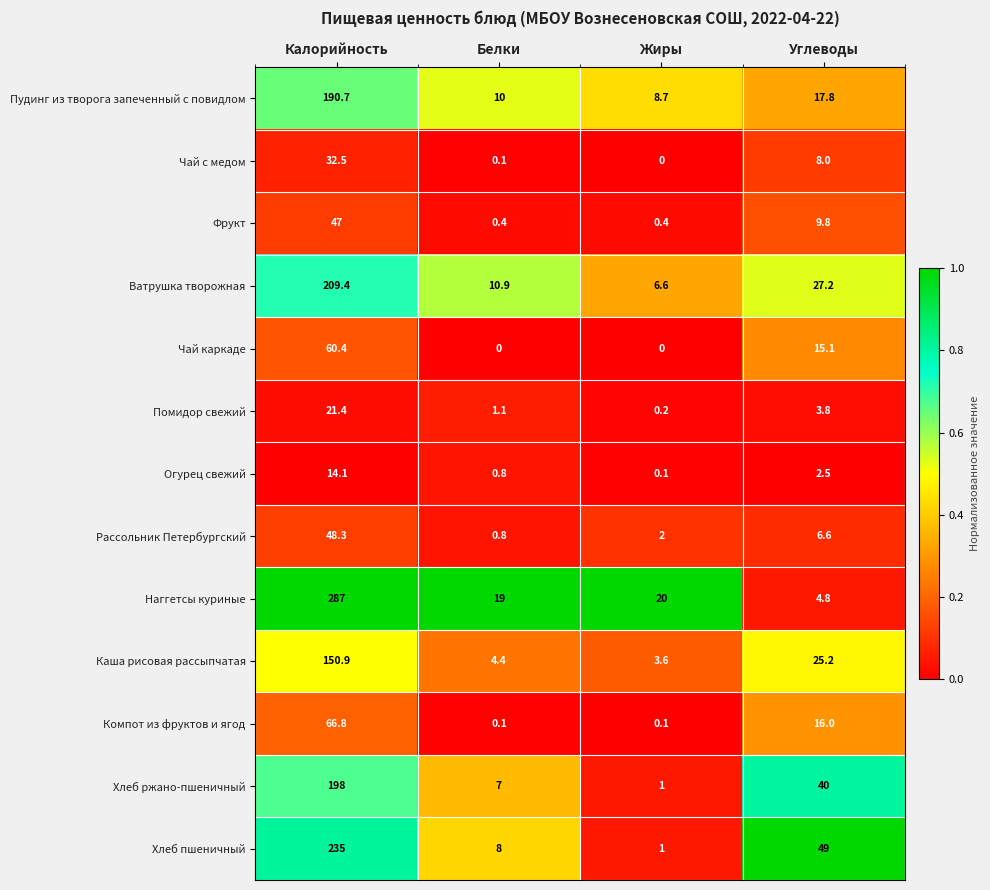

Where is Компот из фруктов и ягод nearest to the value 33?

Углеводы